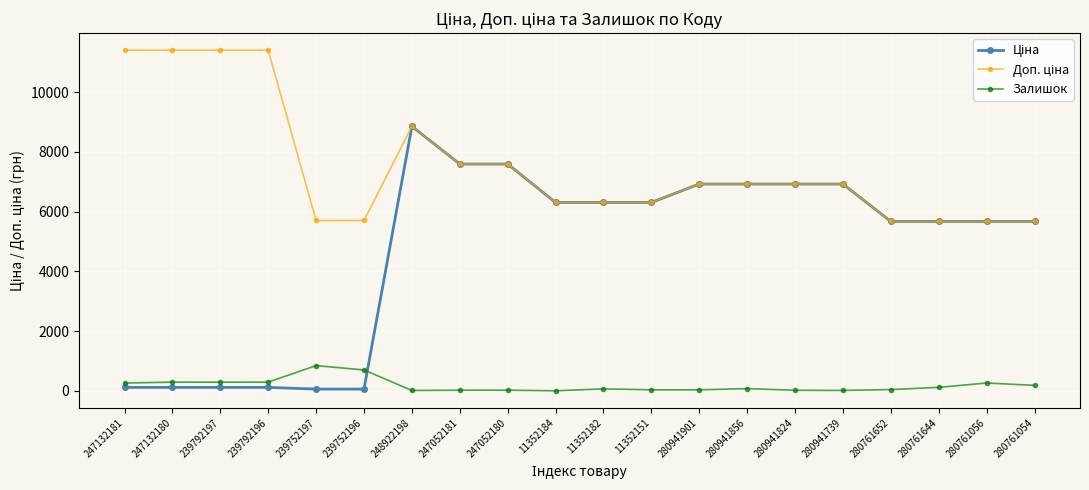

True or false: Залишок has more than 0 points higher than both neighbors.

True